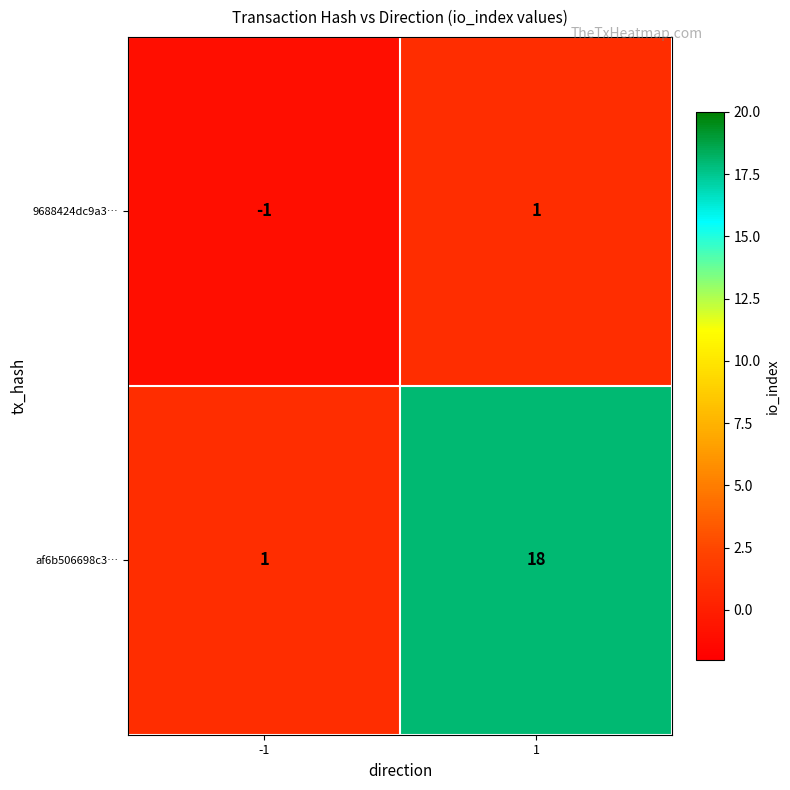

Reading left to right, transcribe all the data shown in this chart.

9688424dc9a3…: -1=-1	1=1
af6b506698c3…: -1=1	1=18